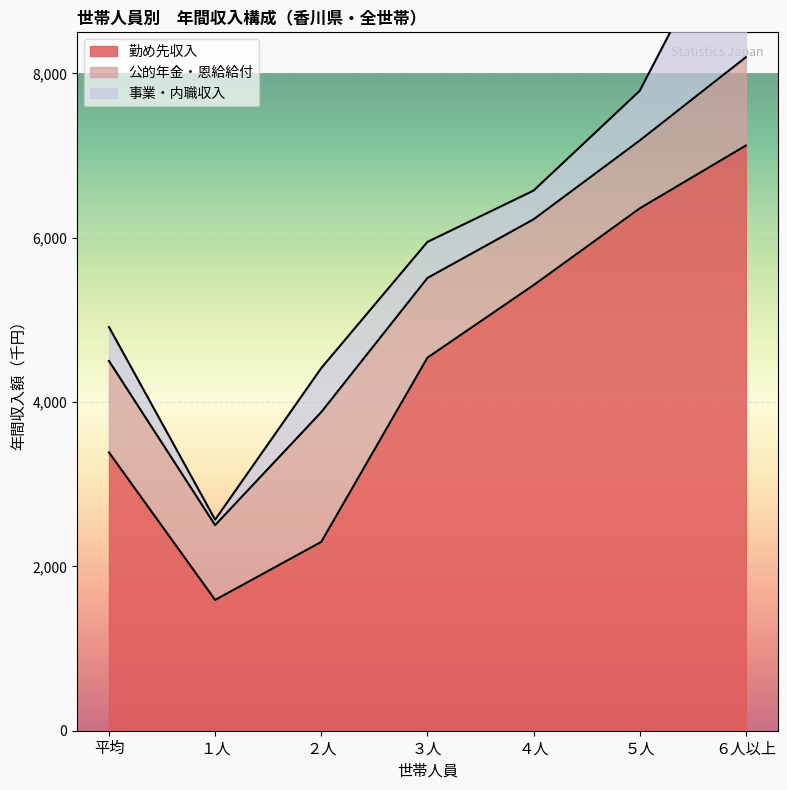

How many values in the 勤め先収入 series are below 4540?

3